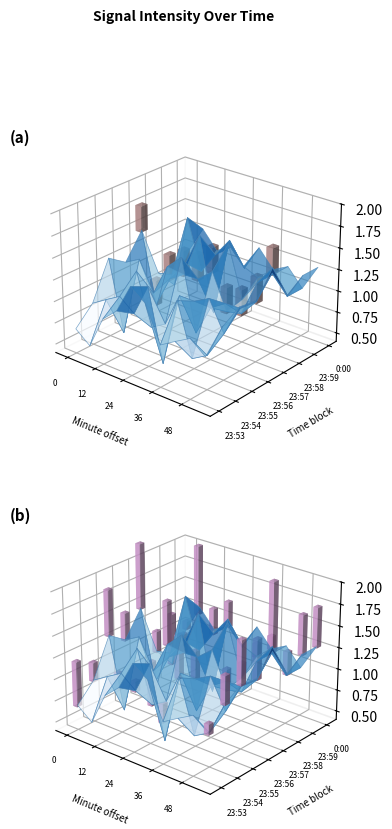

Is the value of 23_59 at 12 greater than the value of 23_54 at 54?

No